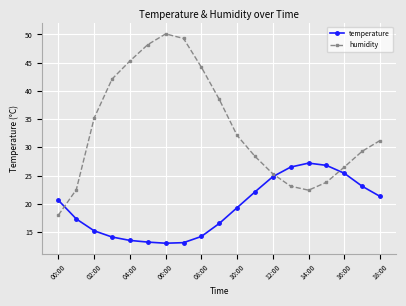

What is the lowest value of the humidity series?

18.0